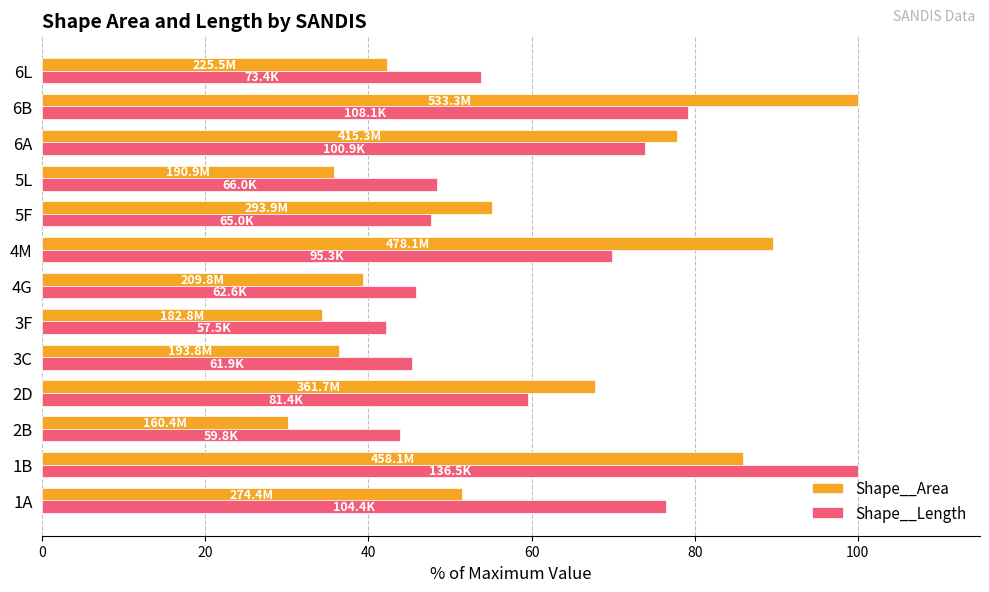

What is the difference between the second highest and second lowest values in the Shape__Length series?

35.4